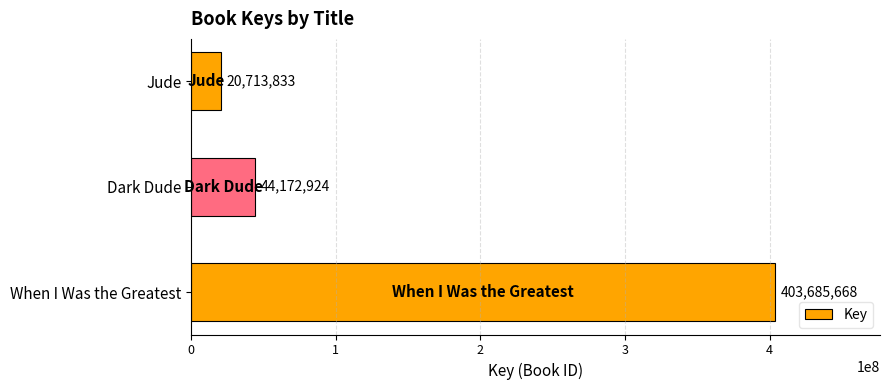

What is the ratio of the value at Jude to the value at Dark Dude?

0.5